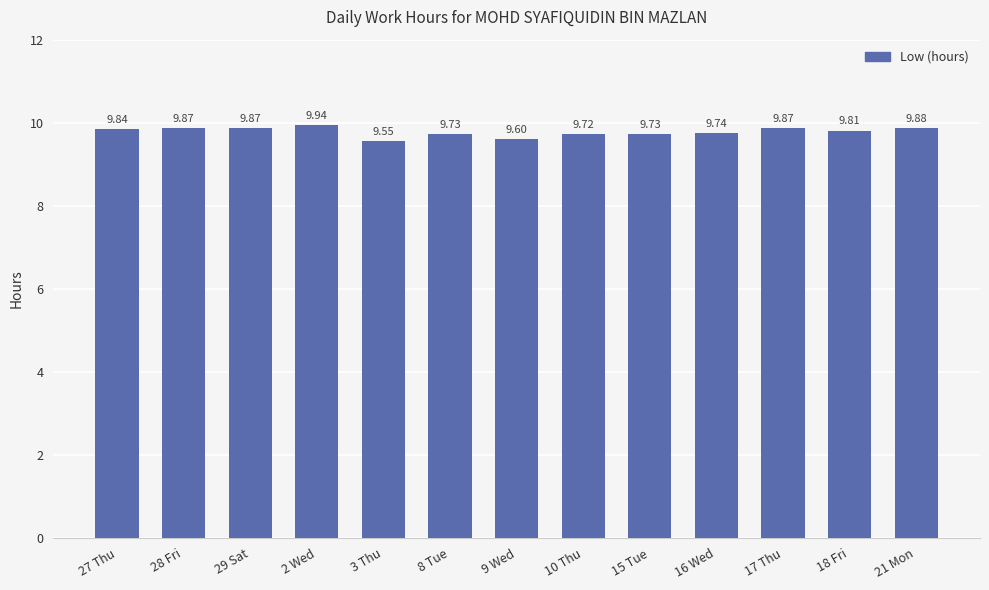

How many distinct data groups are displayed?

1